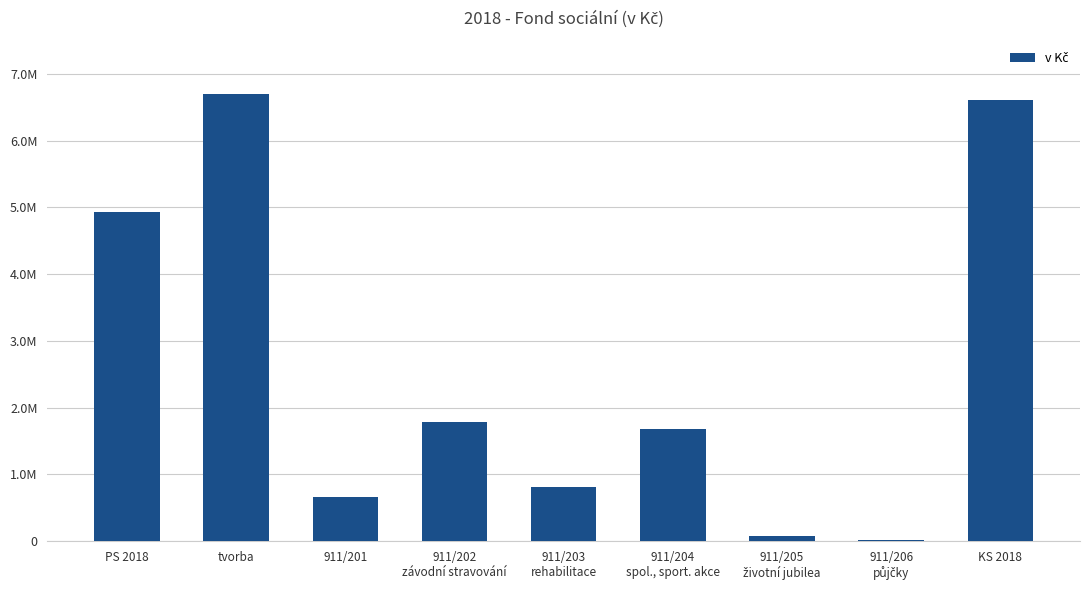

Rank the categories by value from highest to lowest.

tvorba, KS 2018, PS 2018, 911/202
závodní stravování, 911/204
spol., sport. akce, 911/203
rehabilitace, 911/201, 911/205
životní jubilea, 911/206
půjčky